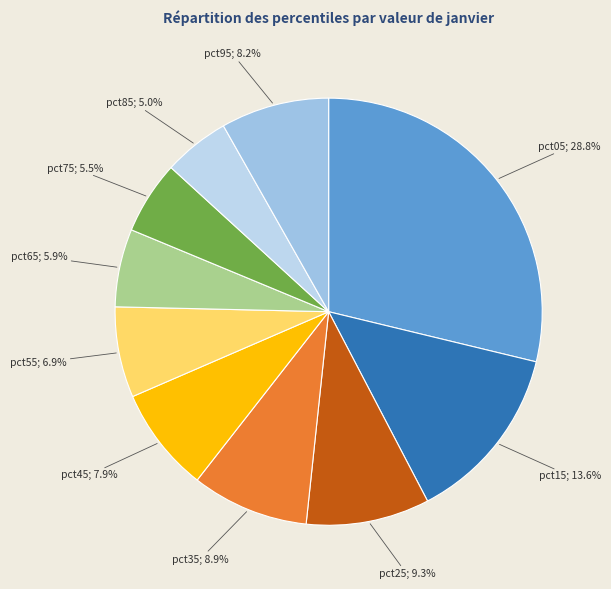

How many segments does this pie chart have?

10